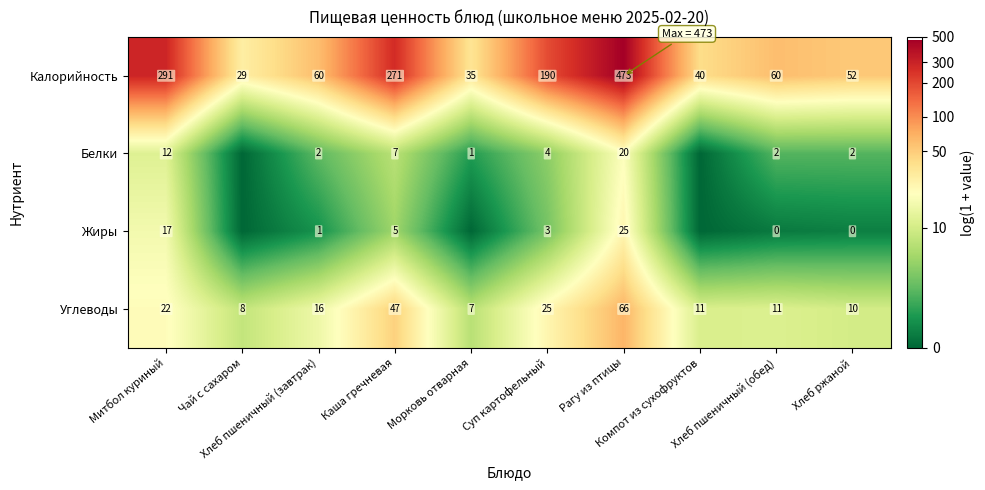

Count the number of categories in the chart.

10